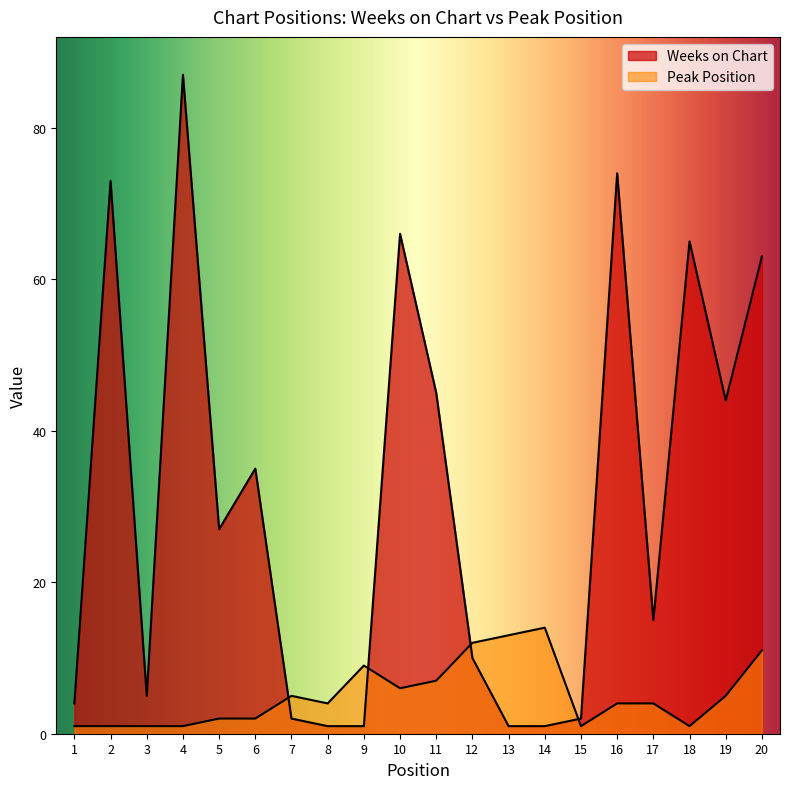

How many data points in Peak Position are less than 4?

8